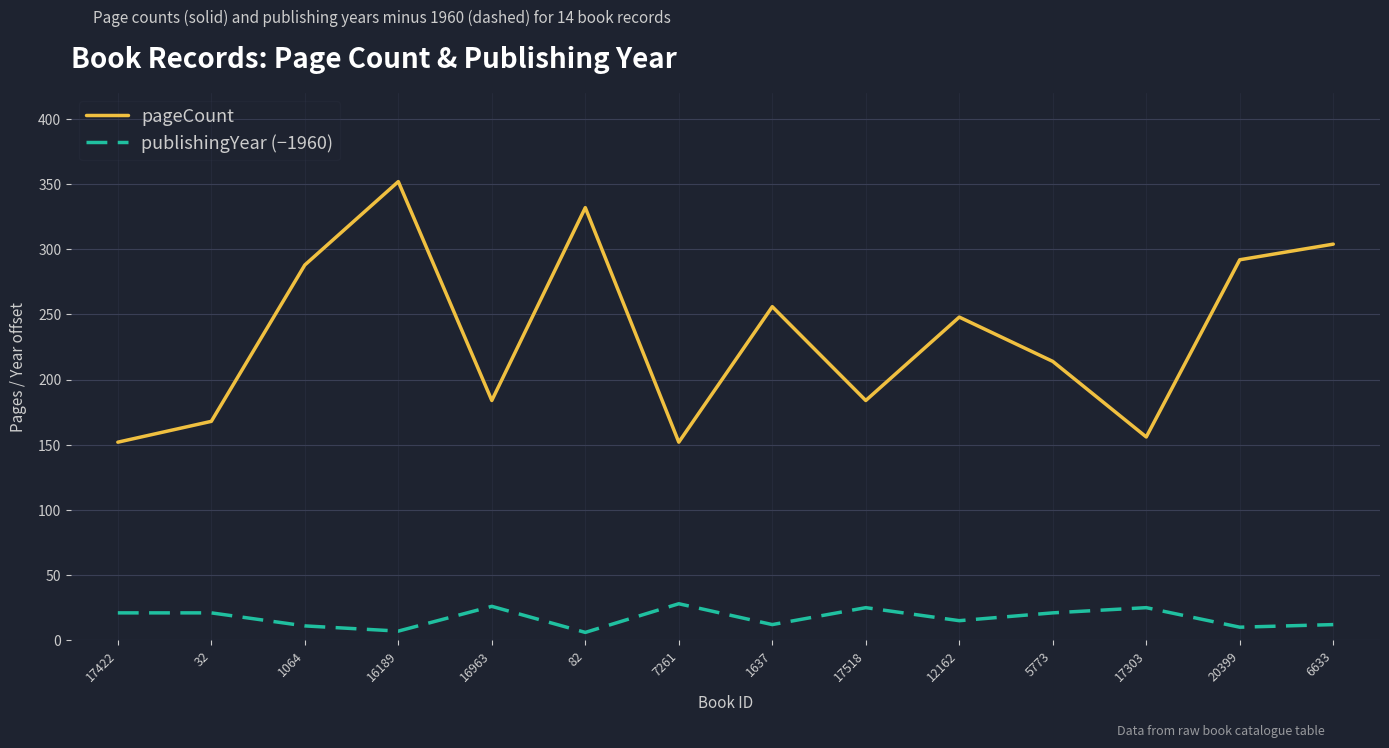

True or false: pageCount and publishingYear (−1960) cross at least once.

False